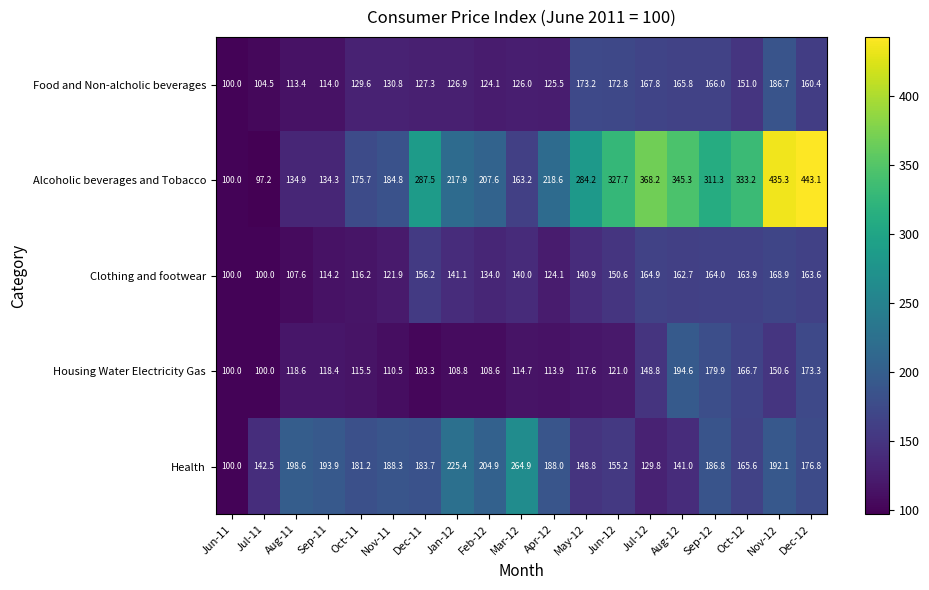

True or false: Food and Non-alcholic beverages has a value of 186.7 at Nov-12.

True